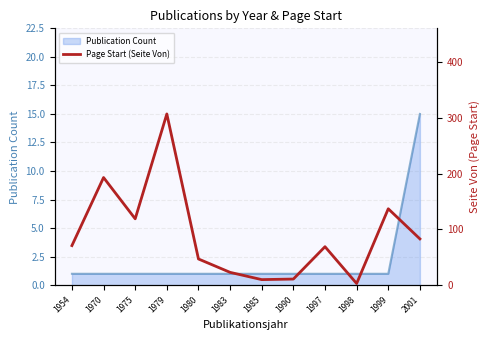

List the labels in order of value, largest first.

1979, 1970, 1999, 1975, 2001, 1954, 1997, 1980, 1983, 1990, 1985, 1998